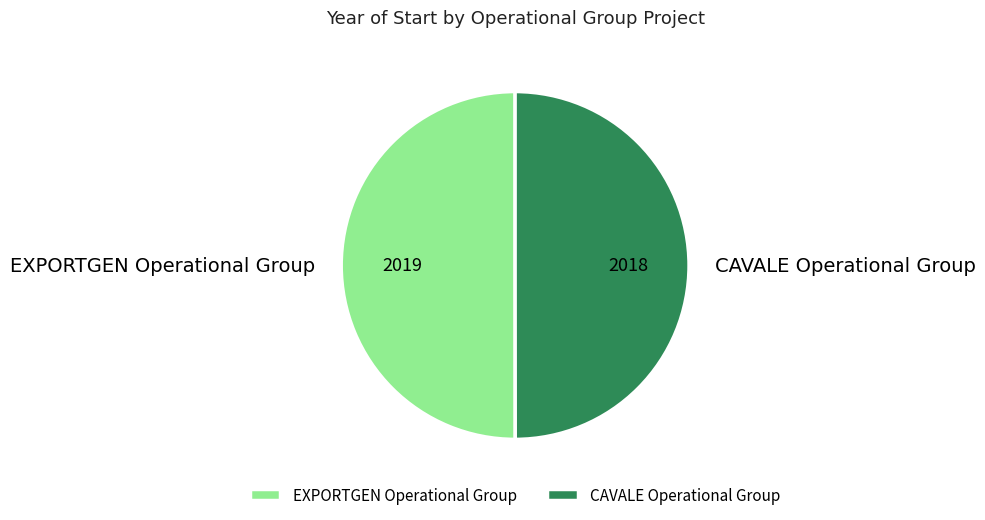

Is the sum of CAVALE Operational Group and EXPORTGEN Operational Group greater than half?

Yes